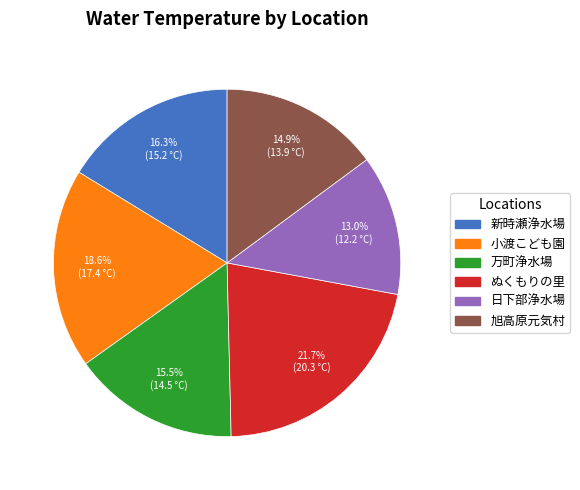

Do ぬくもりの里 and 小渡こども園 together represent more than half of the pie?

No